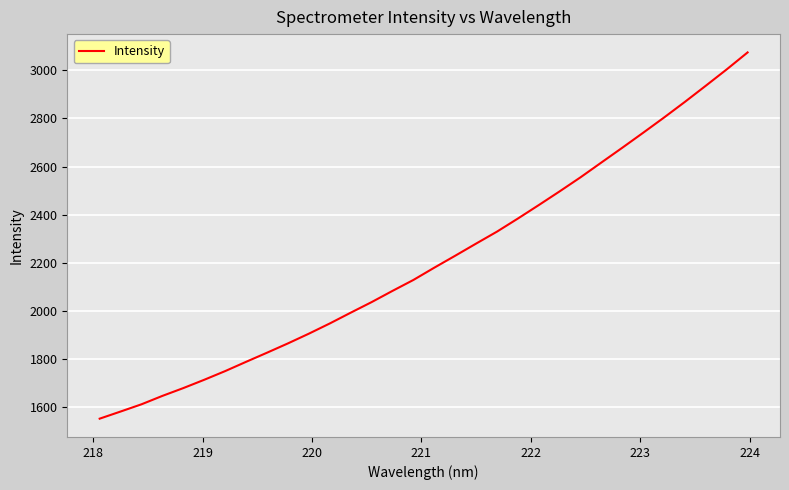

What is the difference between the maximum and minimum values?

1520.3